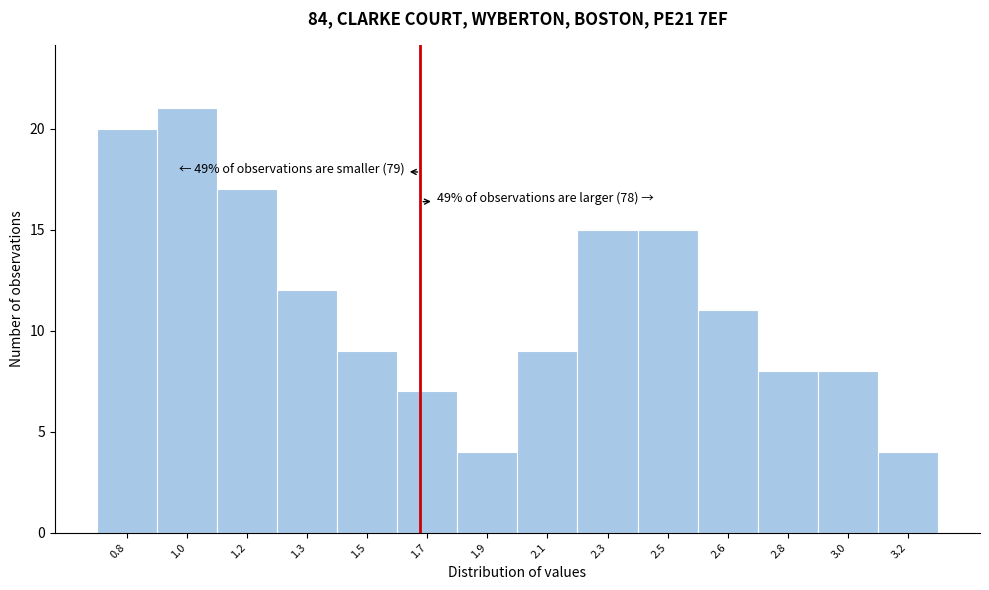

Reading left to right, what are all the values shown in this chart?

20	21	17	12	9	7	4	9	15	15	11	8	8	4